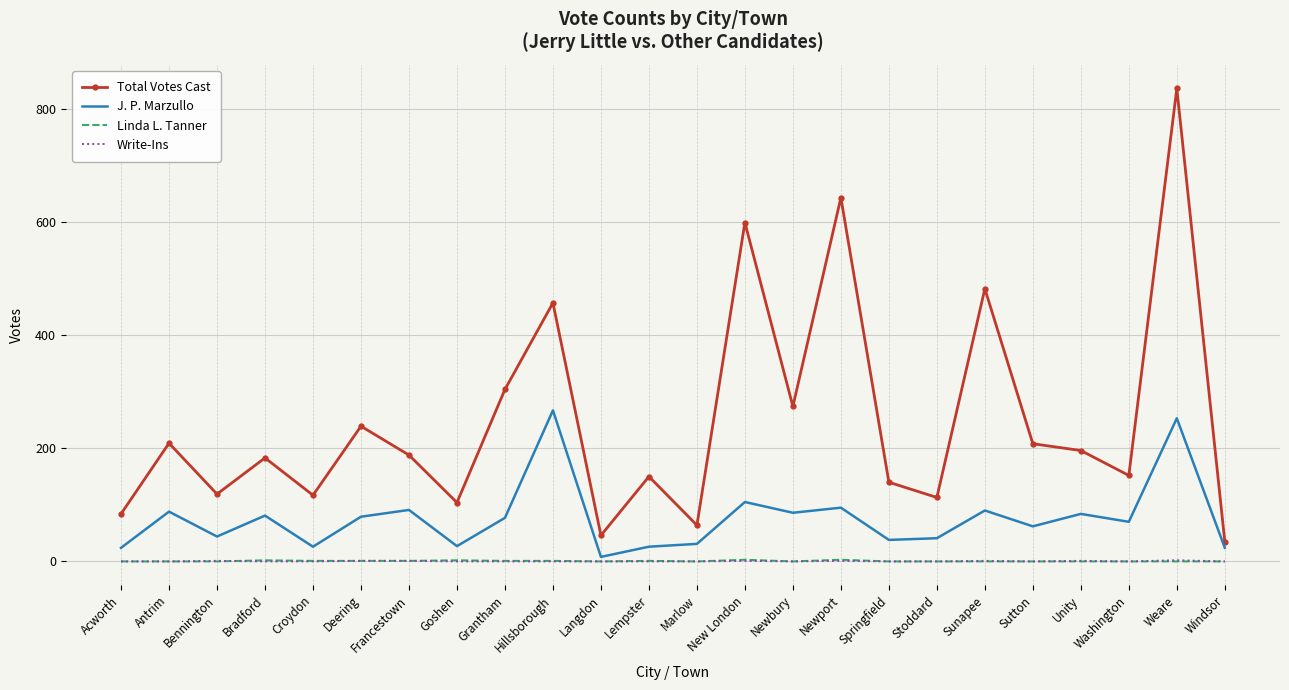

Is it true that Total Votes Cast equals 150 at Lempster?

True